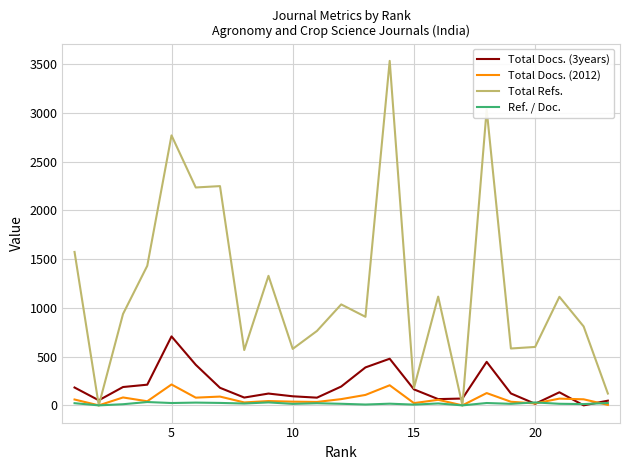

Which series has the largest total across all categories?

Total Refs.